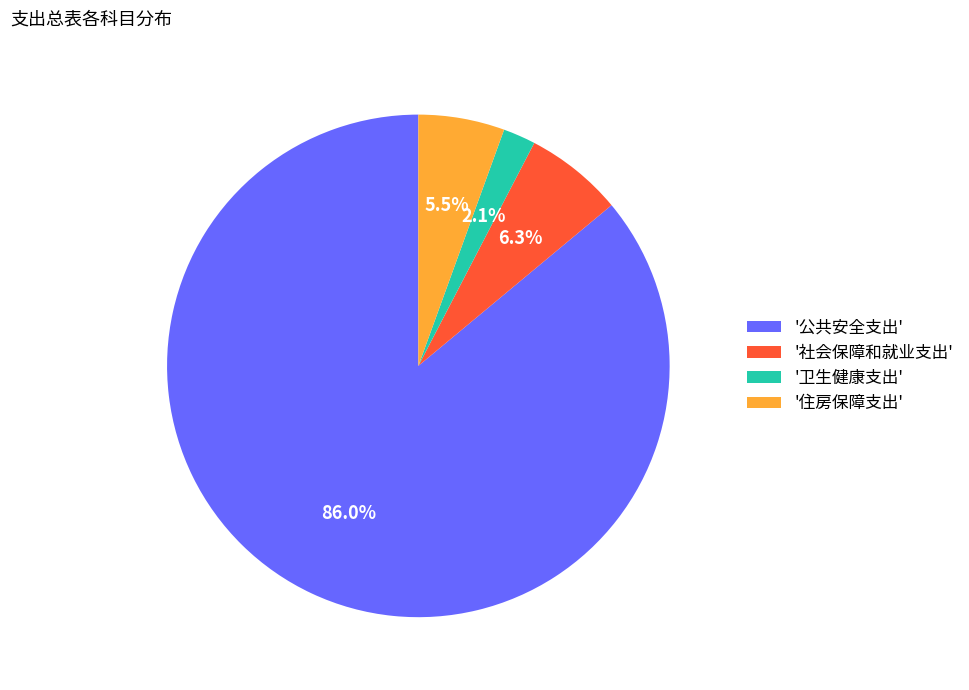

How many segments does this pie chart have?

4